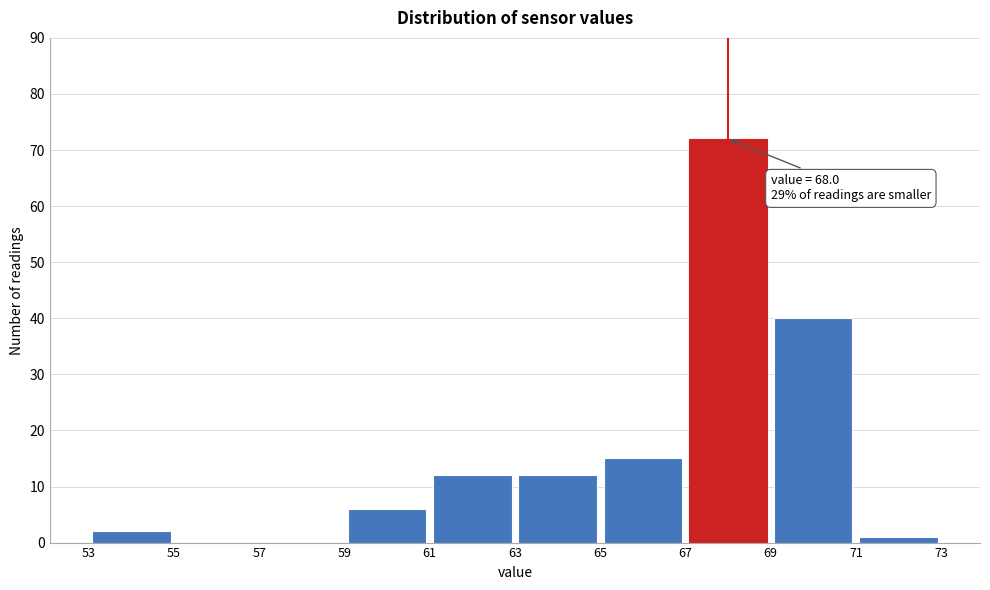

Which range on the x-axis has the tallest bar?

67 to 69